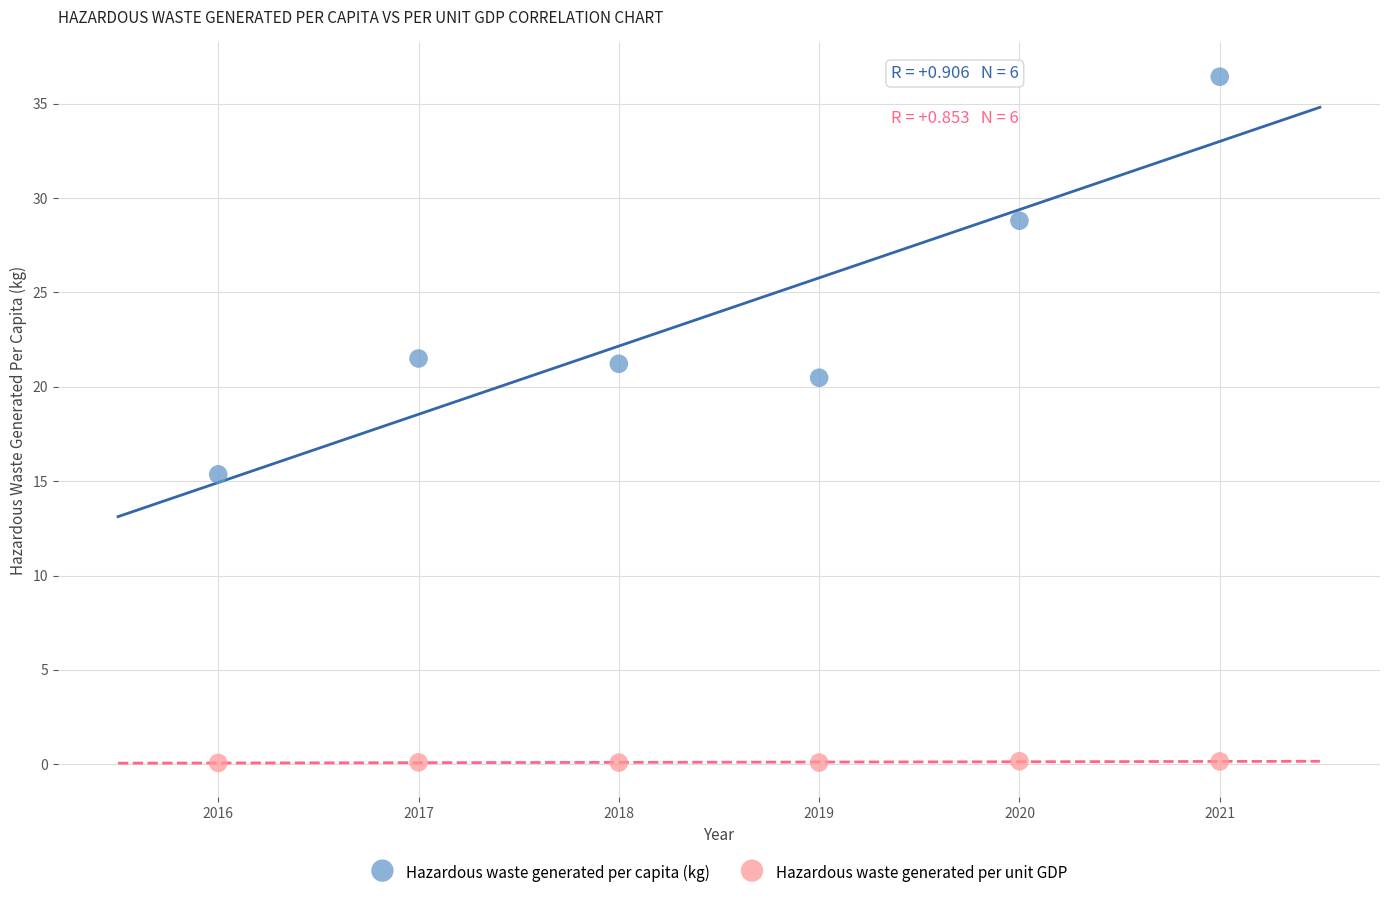

Which series has the widest spread of Y values?

Hazardous waste generated per capita (kg)